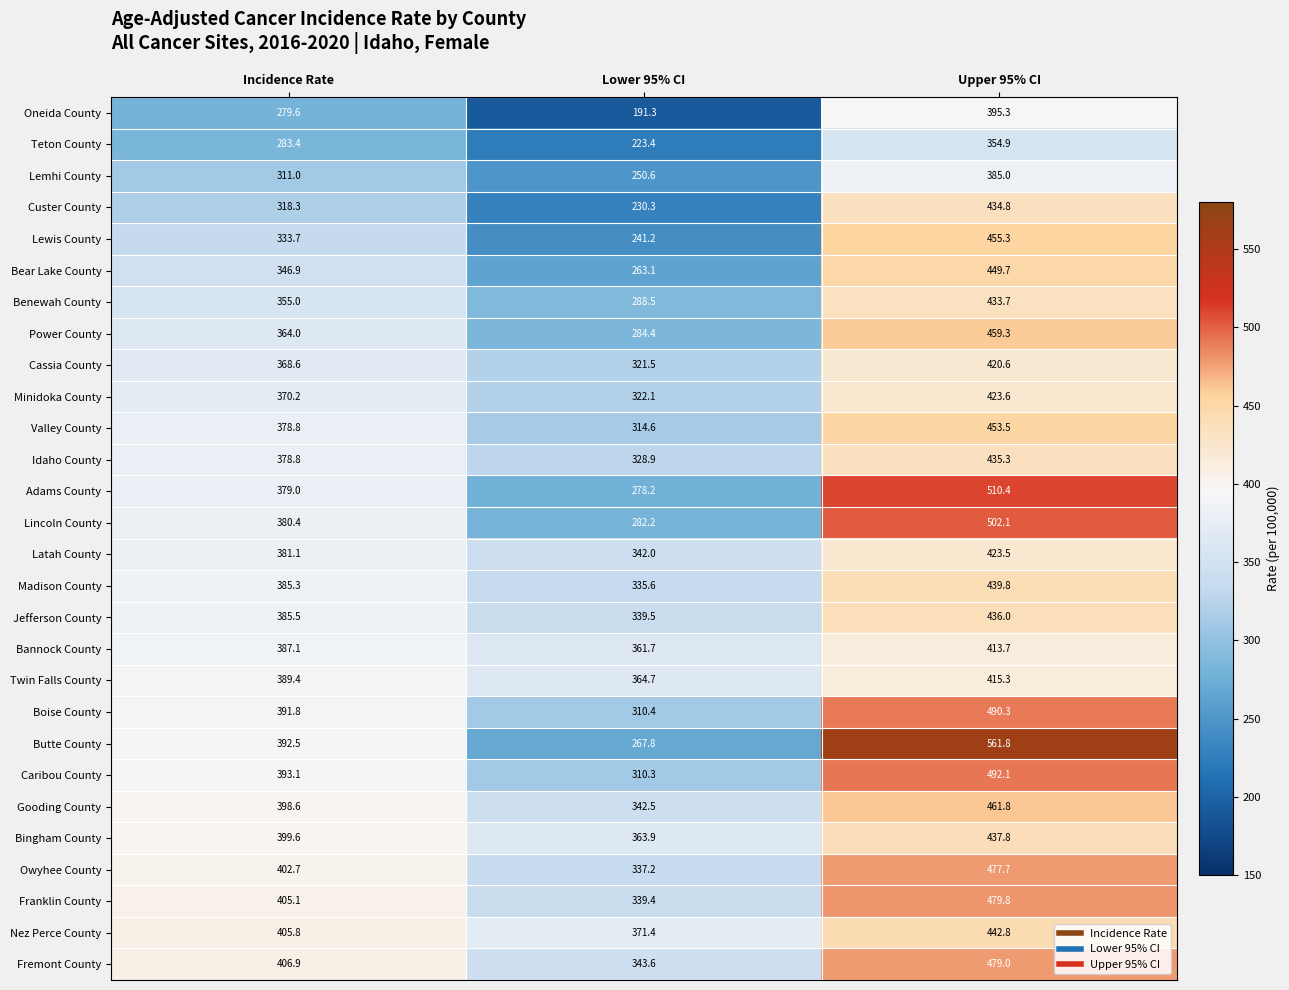

List the series in order of their peak value, lowest first.

Teton County, Lemhi County, Oneida County, Bannock County, Twin Falls County, Cassia County, Latah County, Minidoka County, Benewah County, Custer County, Idaho County, Jefferson County, Bingham County, Madison County, Nez Perce County, Bear Lake County, Valley County, Lewis County, Power County, Gooding County, Owyhee County, Fremont County, Franklin County, Boise County, Caribou County, Lincoln County, Adams County, Butte County